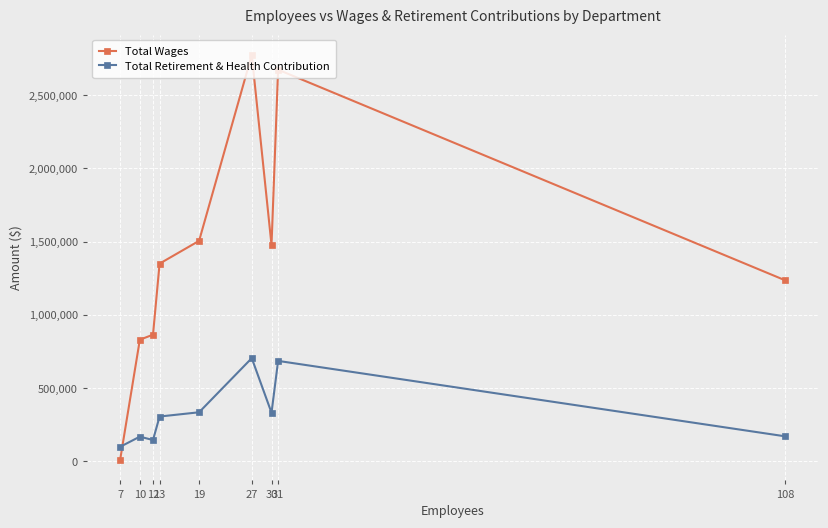

True or false: Total Retirement & Health Contribution has a value of 169617 at 10.

True